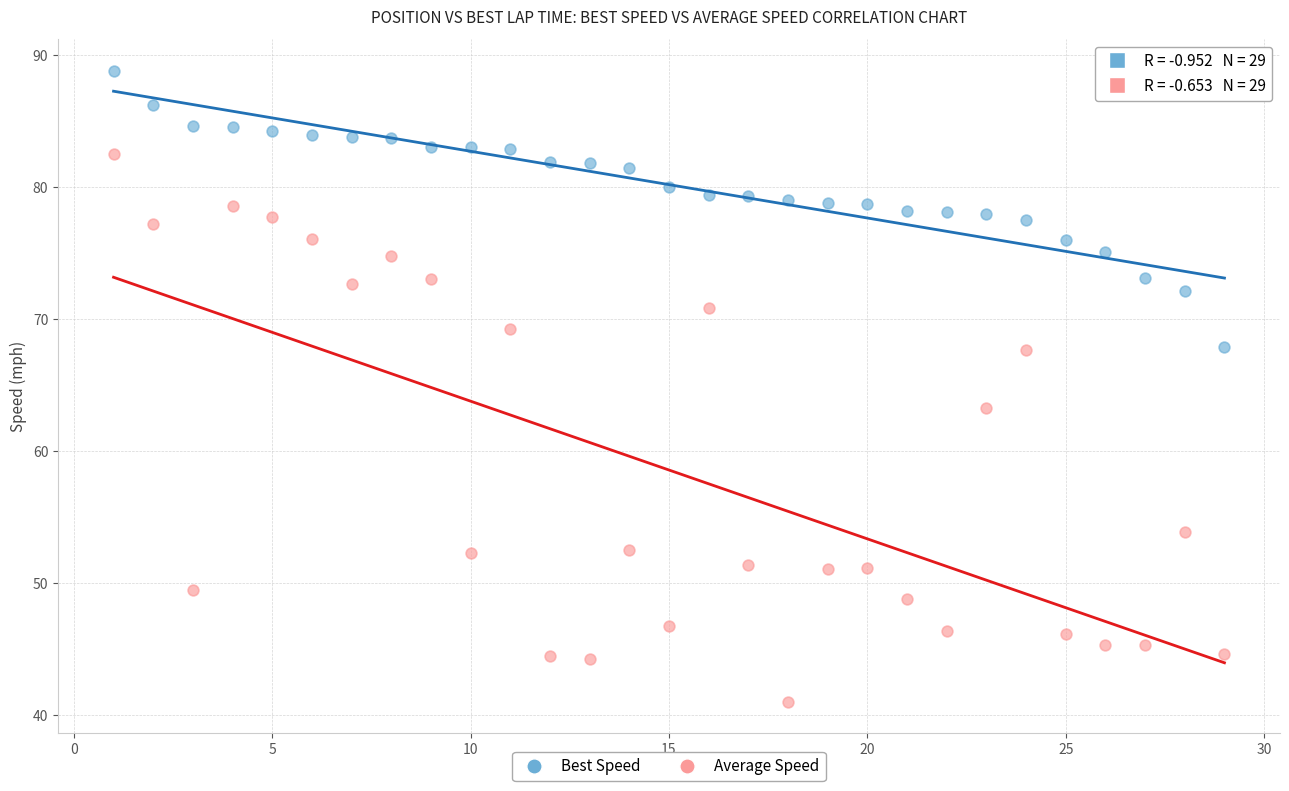

In the Average Speed series, what Y value is closest to 61?

63.2